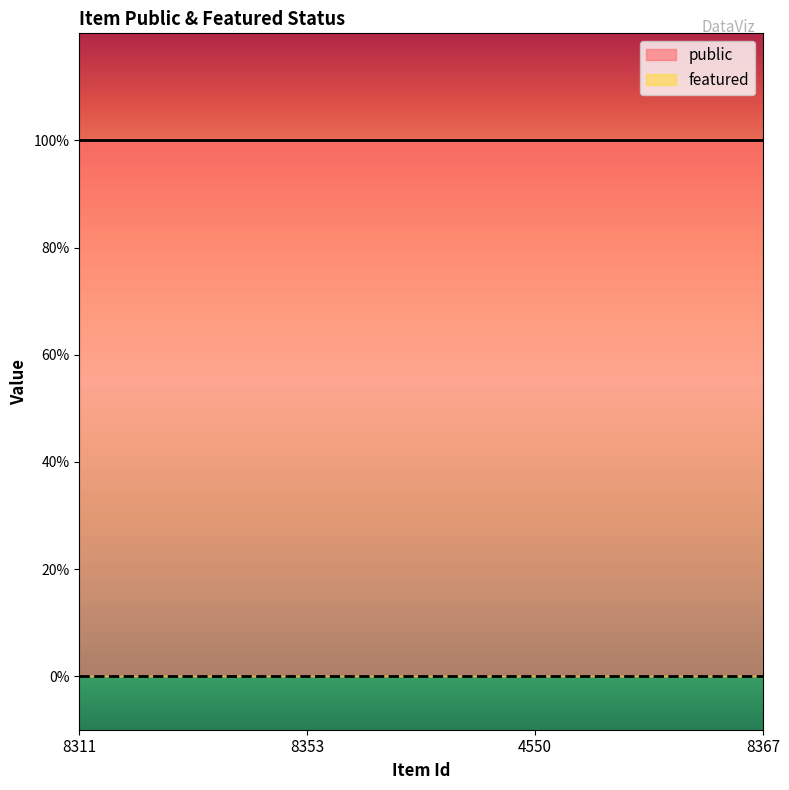

At how many categories does at least one series exceed 0?

4